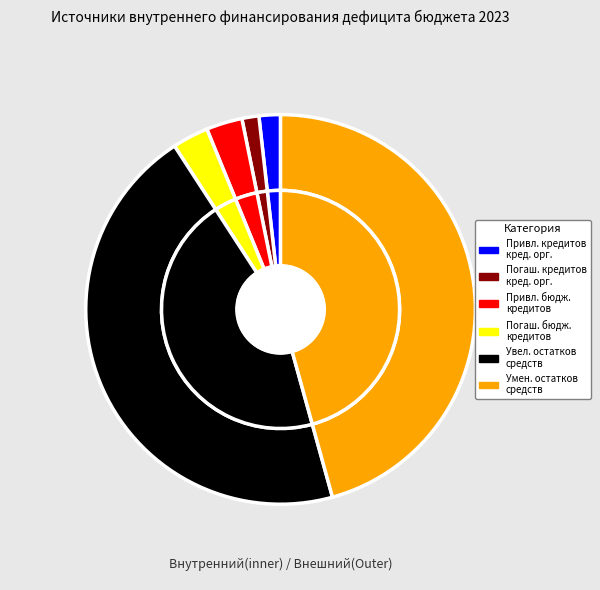

What is the change in value from Погашение кредитов кредитных организаций to Погашение бюджетных кредитов из других бюджетов?

+182374200.0